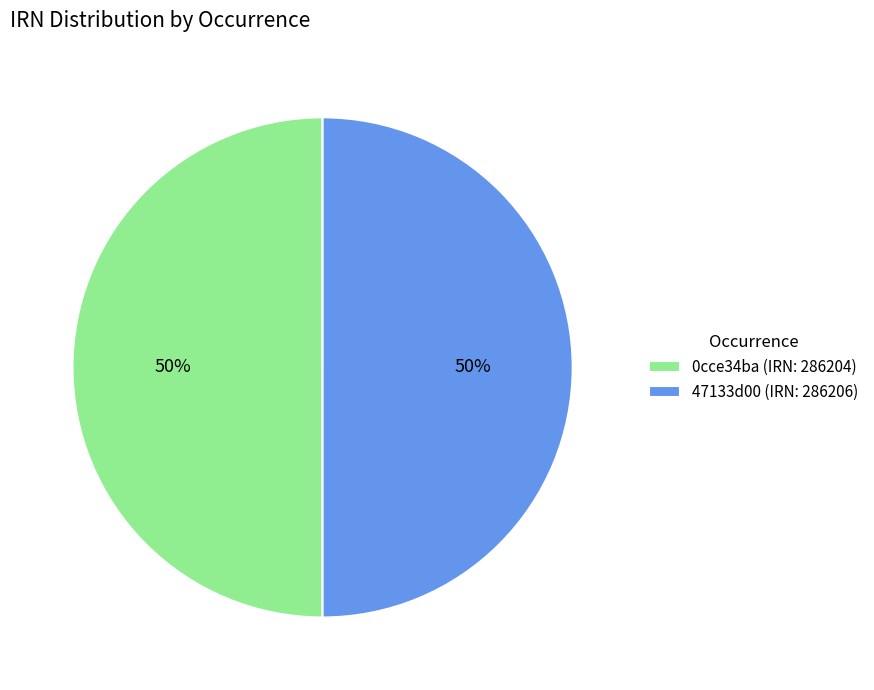

Is it true that 47133d00 (IRN: 286206) is 40% of the pie?

False